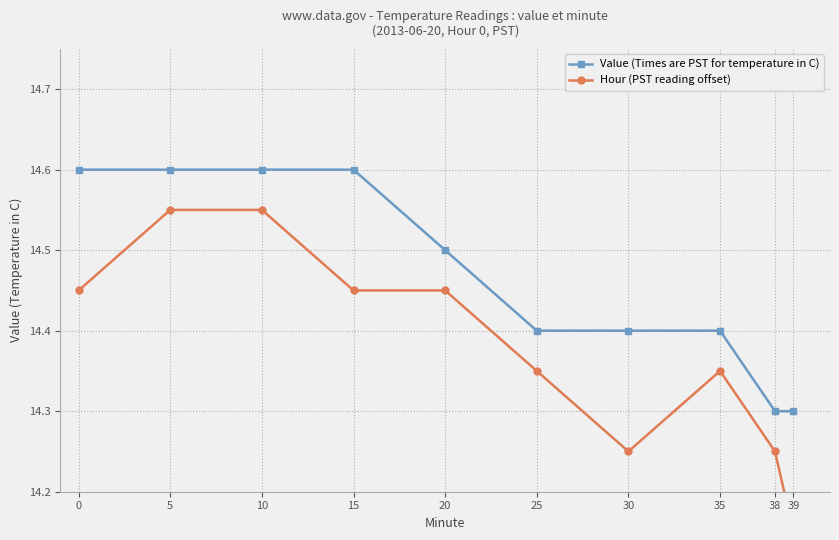

Reading right to left, list all the values displayed in this chart.

Value (Times are PST for temperature in C): 14.3	14.3	14.4	14.4	14.4	14.5	14.6	14.6	14.6	14.6
Hour (PST reading offset): 14.2	14.2	14.3	14.2	14.3	14.4	14.4	14.5	14.5	14.4